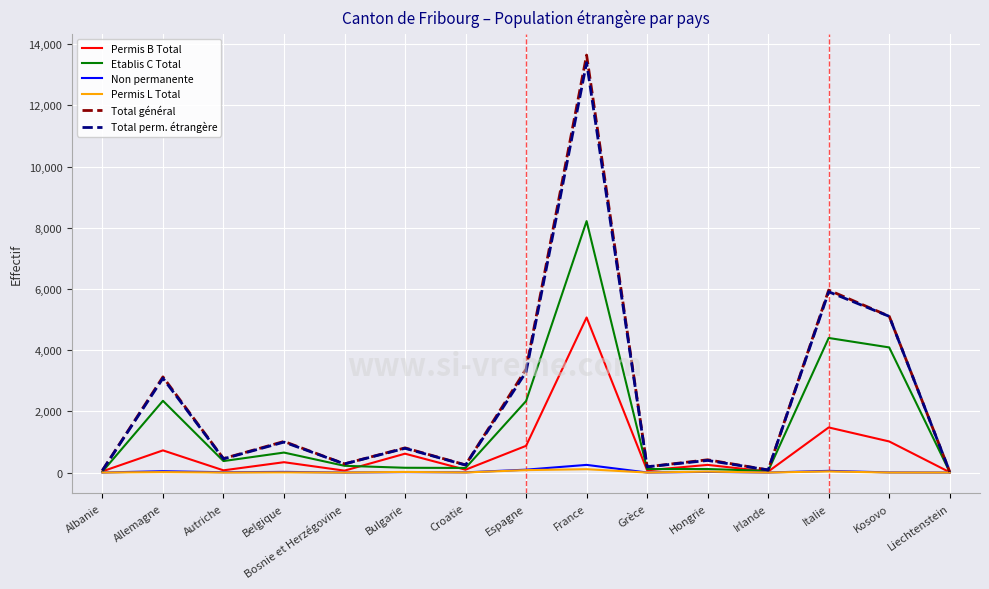

The value of Etablis C Total at Espagne is 2337. True or false?

True